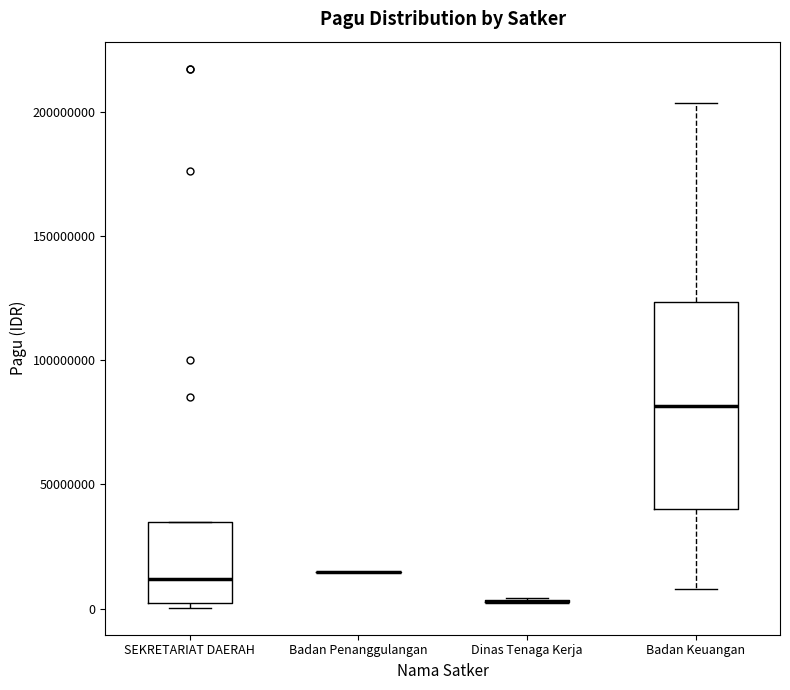

Reading left to right, transcribe this box plot: for each box, give where its median line is, the range the box spans, and where its two whiskers end, as read against the y-axis. The values are not printed on the chart, so give them approximately, as read against the axis.

SEKRETARIAT DAERAH: median 10000000, box 5000000 to 35000000, whiskers 0 to 35000000
Badan Penanggulangan: box collapsed to a line at 15000000, whiskers 15000000 to 15000000
Dinas Tenaga Kerja: box collapsed to a line at 5000000, whiskers 5000000 to 5000000
Badan Keuangan: median 80000000, box 40000000 to 125000000, whiskers 10000000 to 205000000